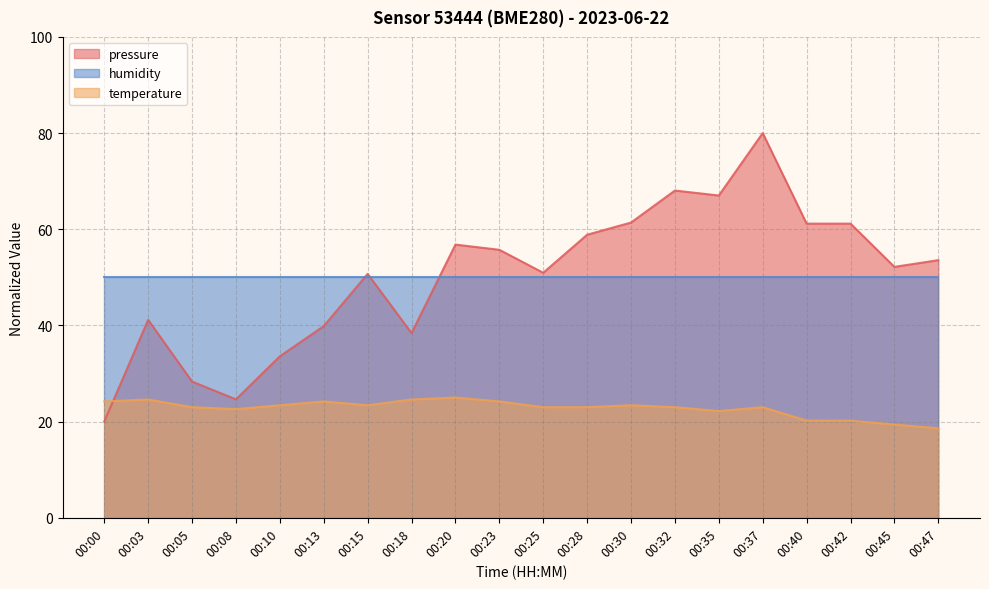

In temperature, how many points are higher than both neighbors (excluding endpoints)?

5